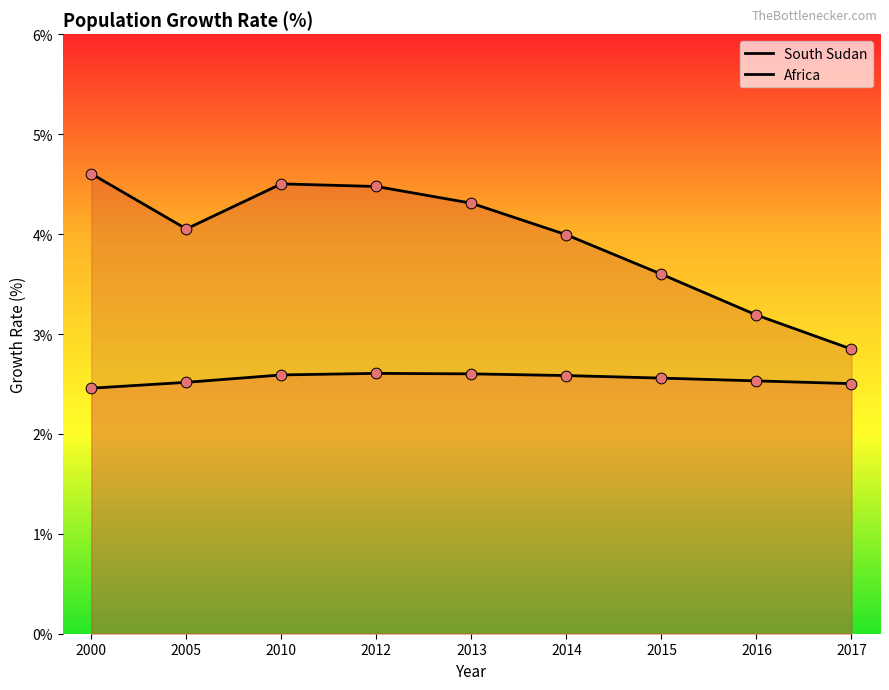

Which series reaches the maximum Y coordinate?

South Sudan